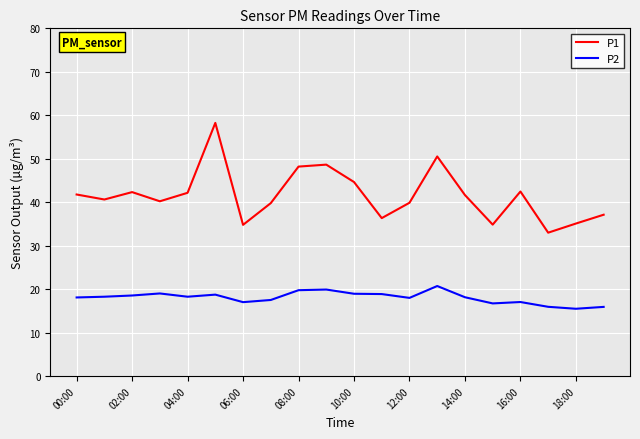

Which series has the largest total across all categories?

P1